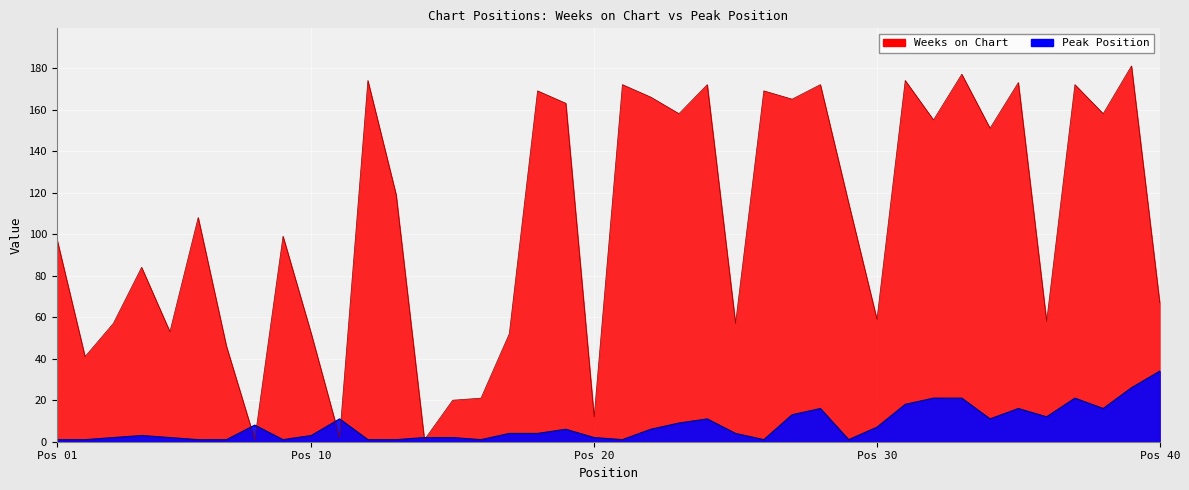

The value of Peak Position at 38 is 16. True or false?

True